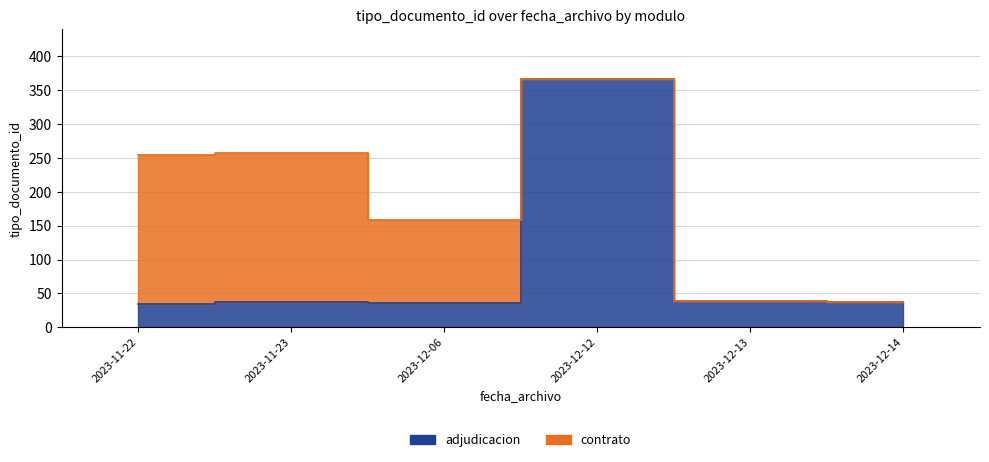

How many points are higher than both their immediate neighbors (excluding endpoints)?

2